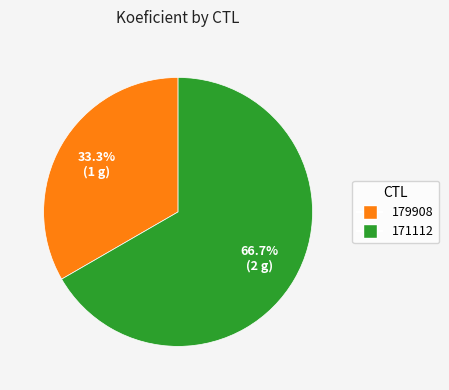

Approximately how many times larger is the value at 179908 compared to 171112?

0.5